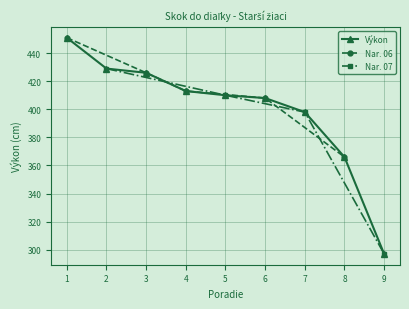

The Výkon series shows 221 at 6. True or false?

False